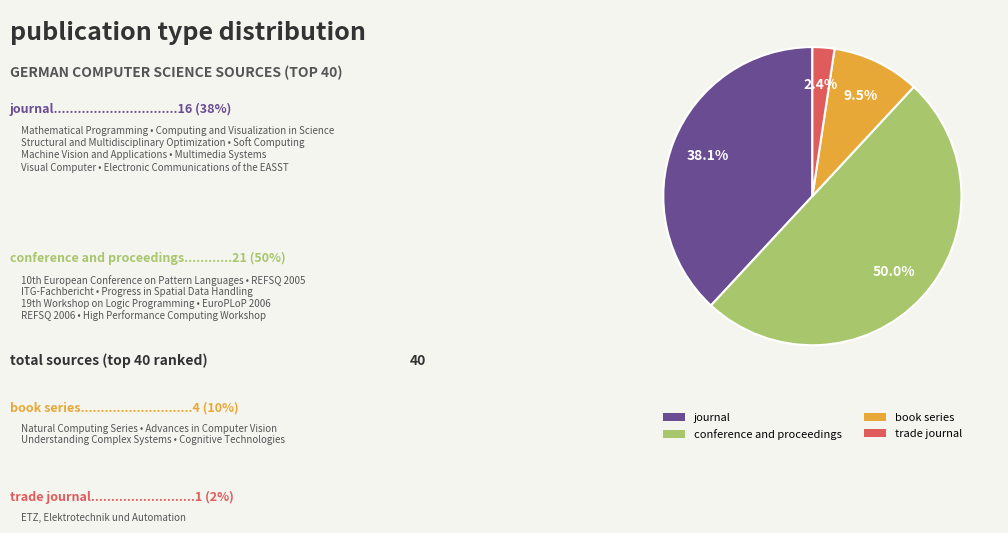

Between journal and trade journal, which is larger?

journal